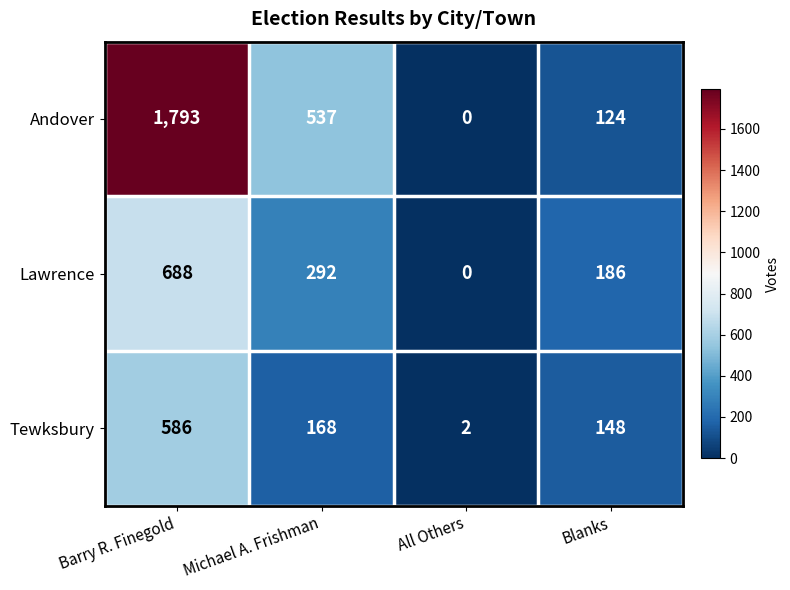

At how many categories does at least one series exceed 483?

2